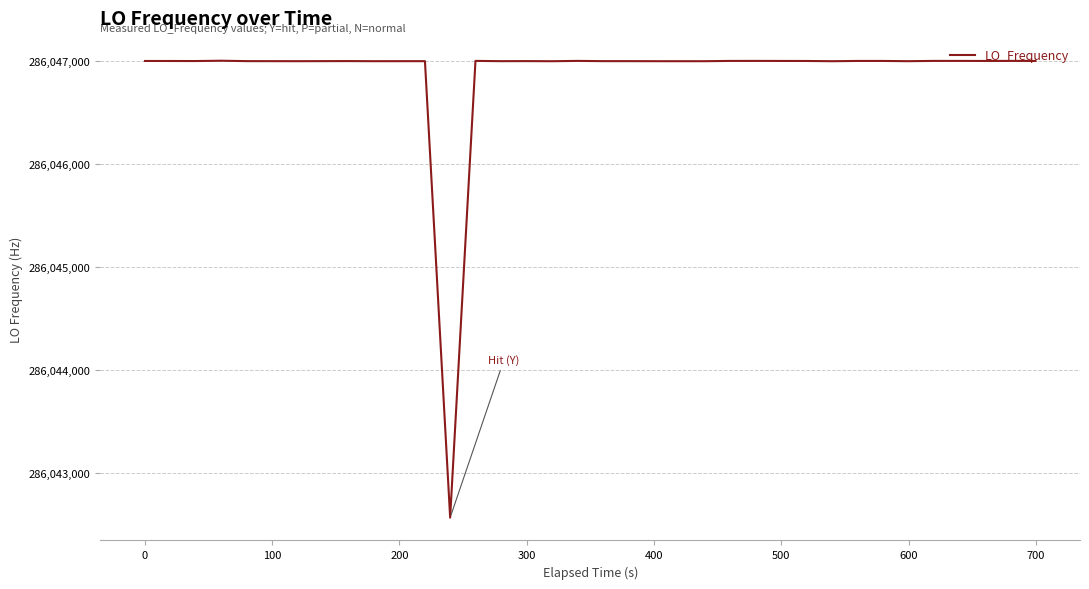

What is the difference between the maximum and minimum values?

4433.4